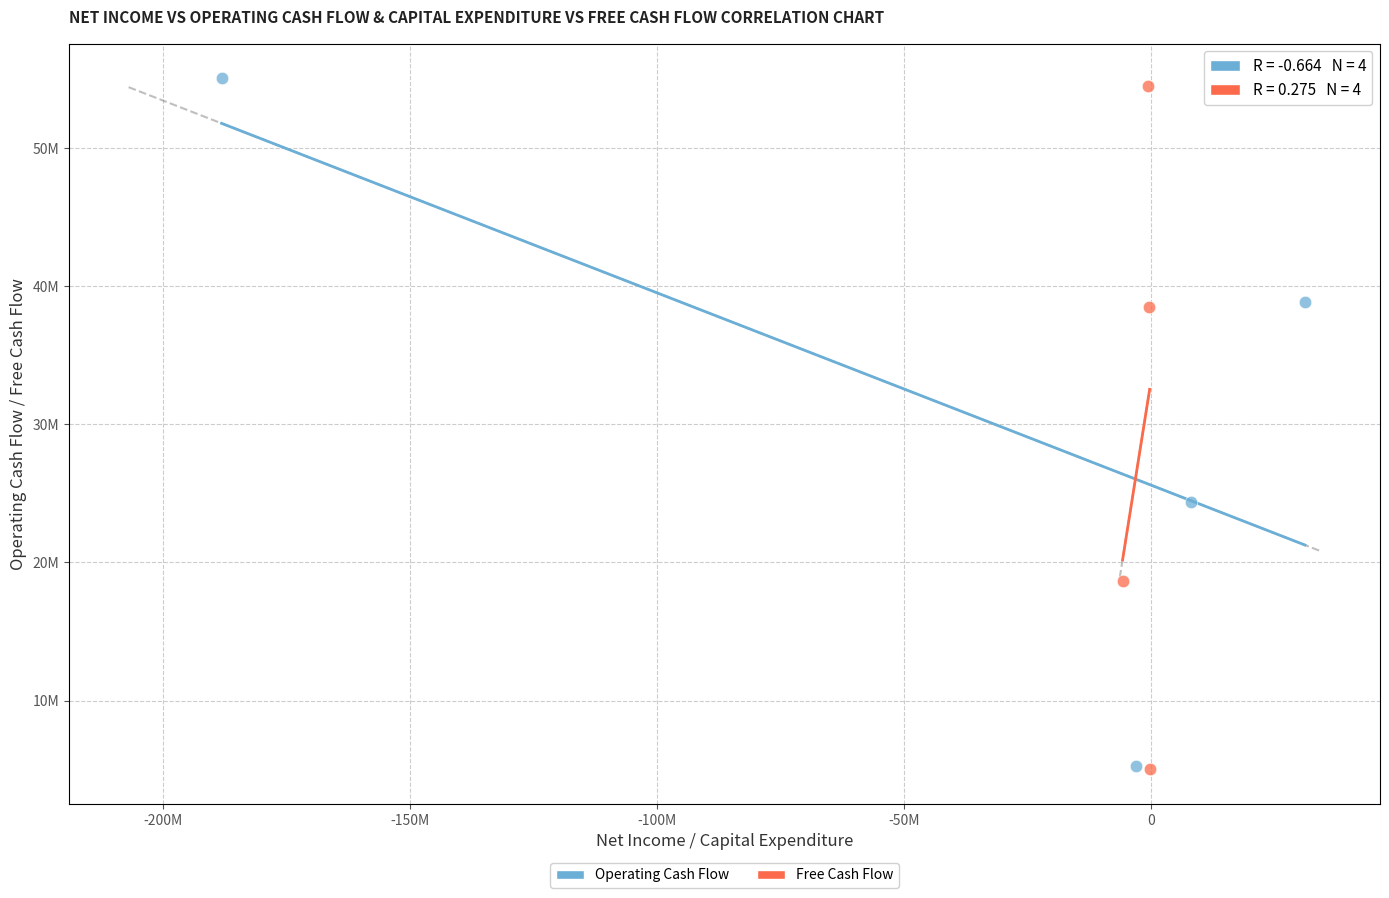

What are all the series names shown in the legend?

Operating Cash Flow, Free Cash Flow